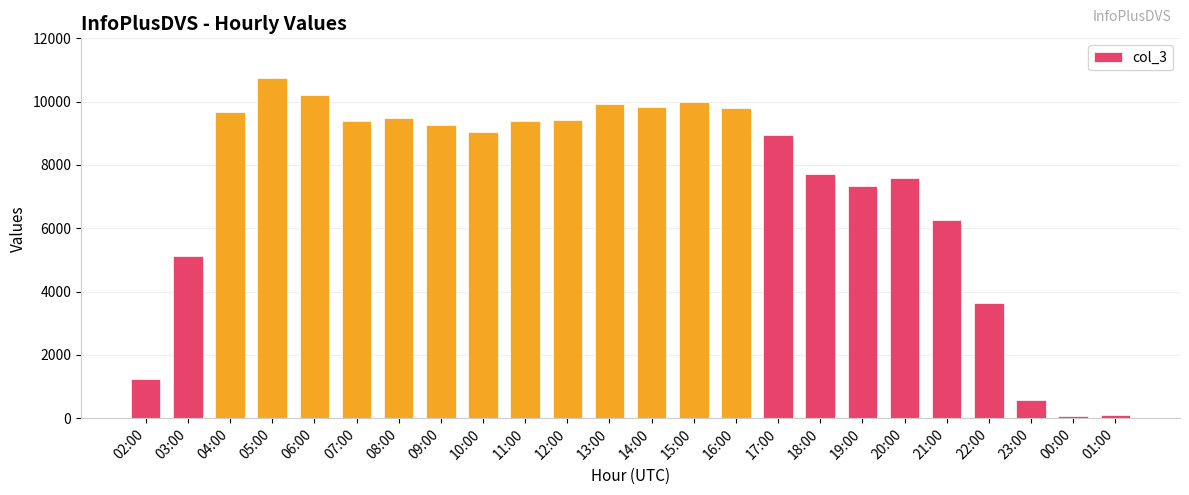

What is the label of the 23rd bar from the right?

03:00